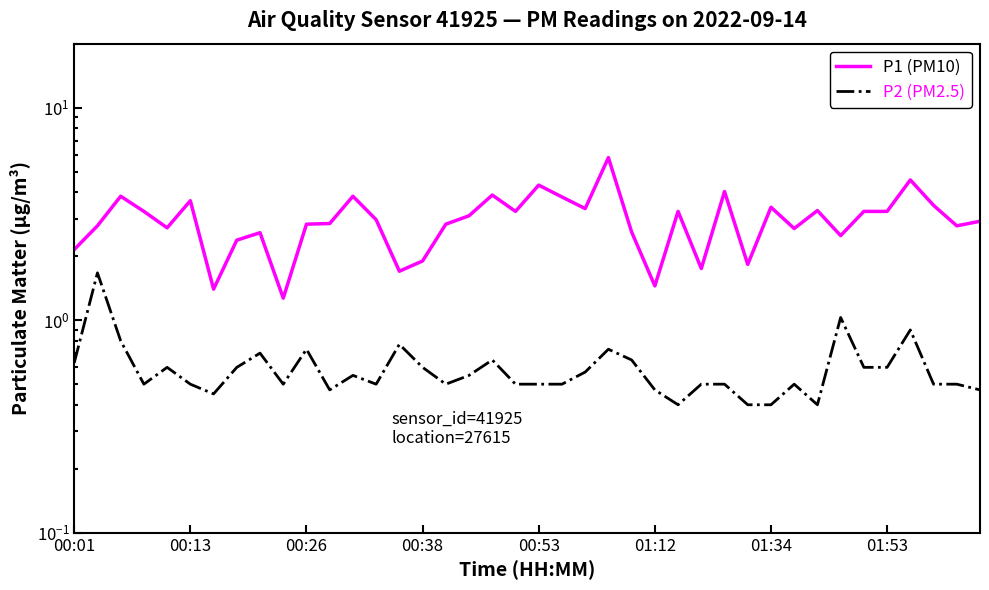

Is the value of P2 (PM2.5) at 39 greater than the value of P1 (PM10) at 20?

No